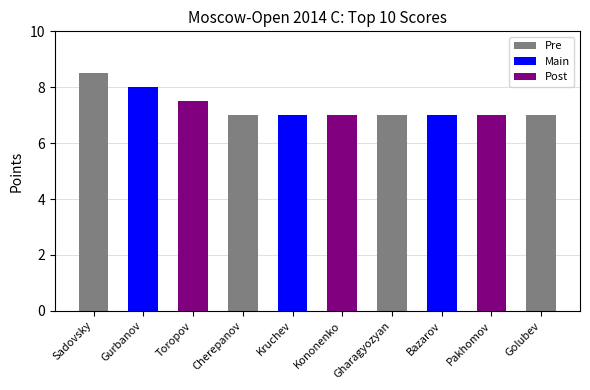

Is it true that the value at Sadovsky is 8.5?

True